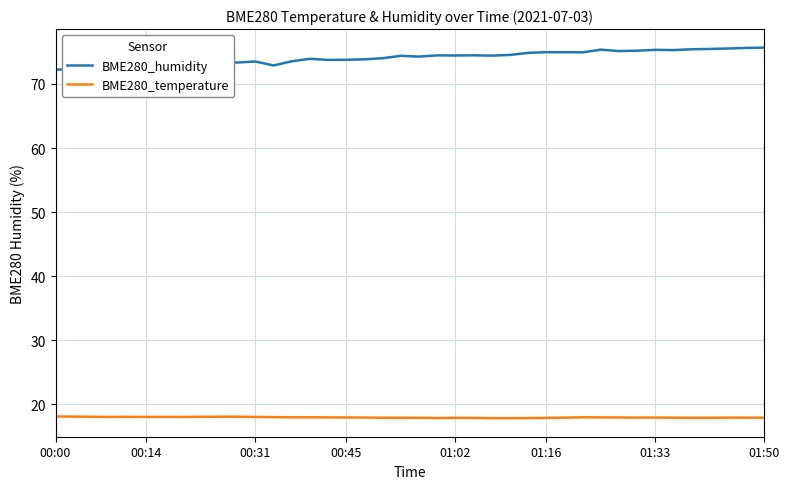

What is the highest value of the BME280_temperature series?

18.1